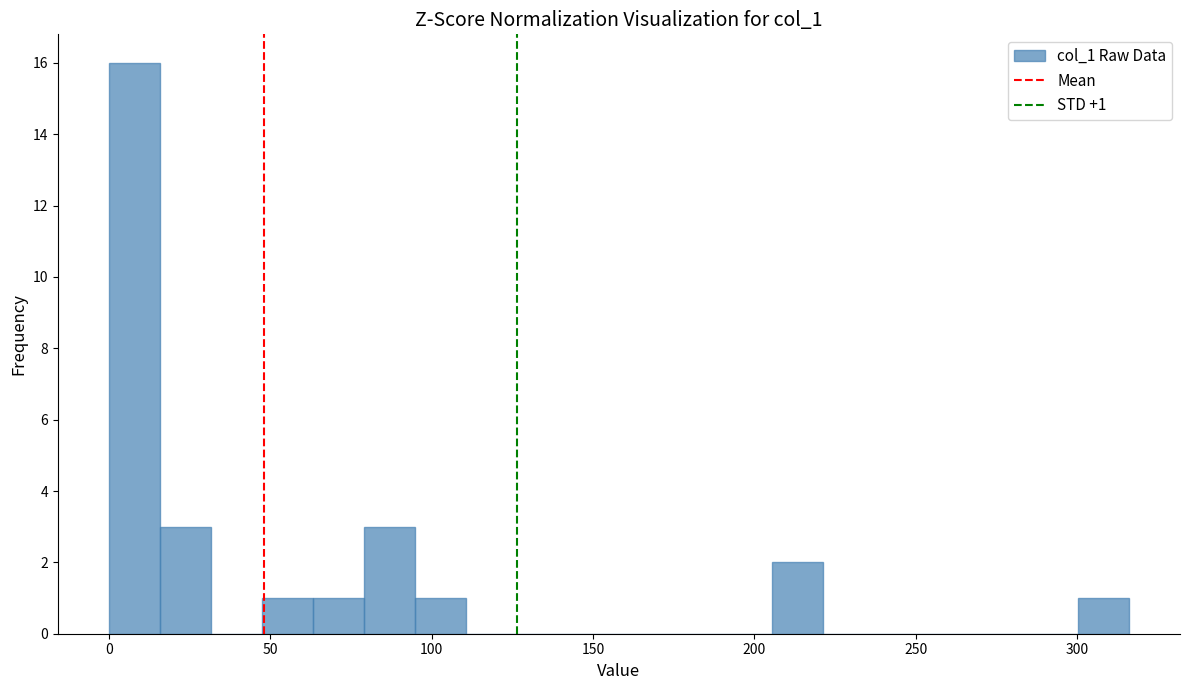

Around what value on the x-axis is the tallest bar? Give the approximate position of its centre, as read against the axis.

10